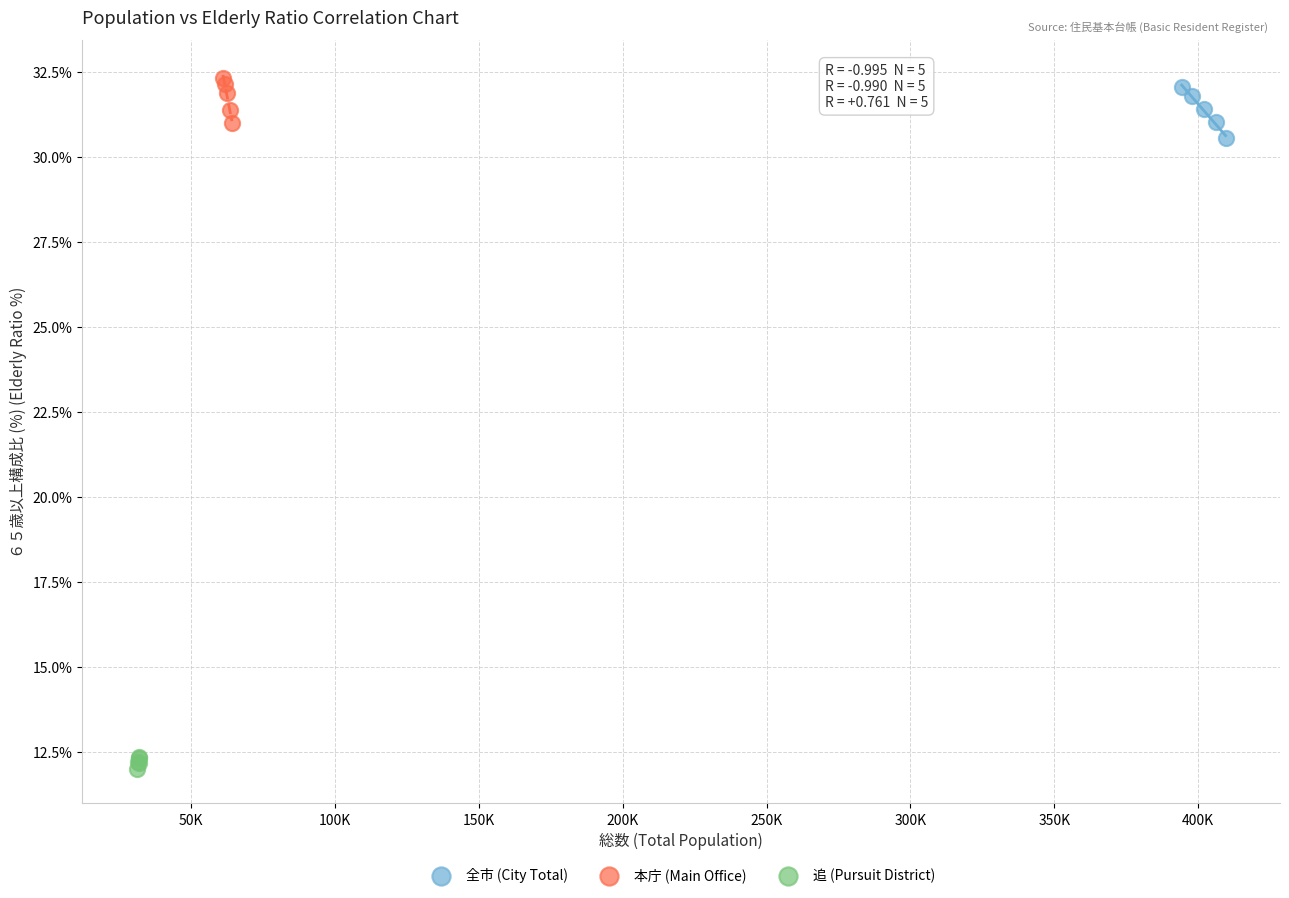

Which series has the widest spread of Y values?

全市 (City Total)